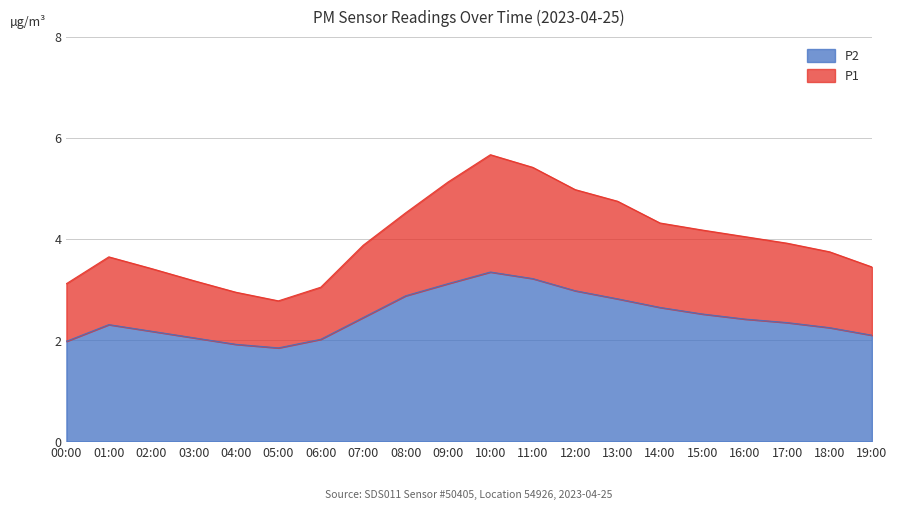

At which category does P2 reach its first local valley?

05:00